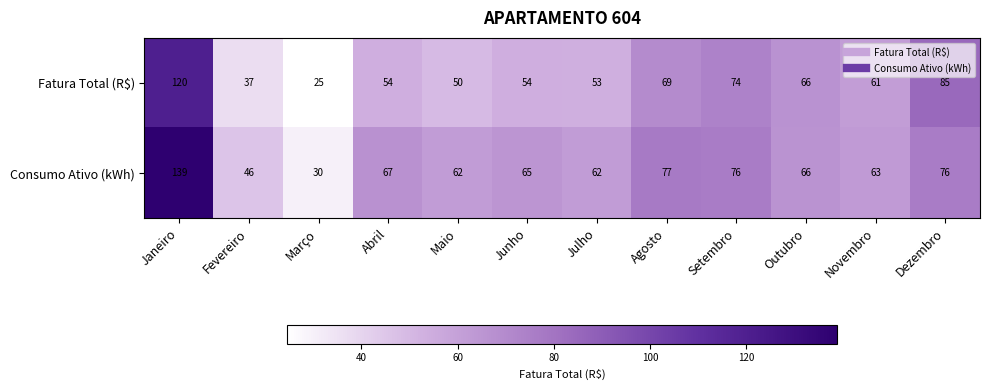

At which category is the sum across all series the highest?

Janeiro